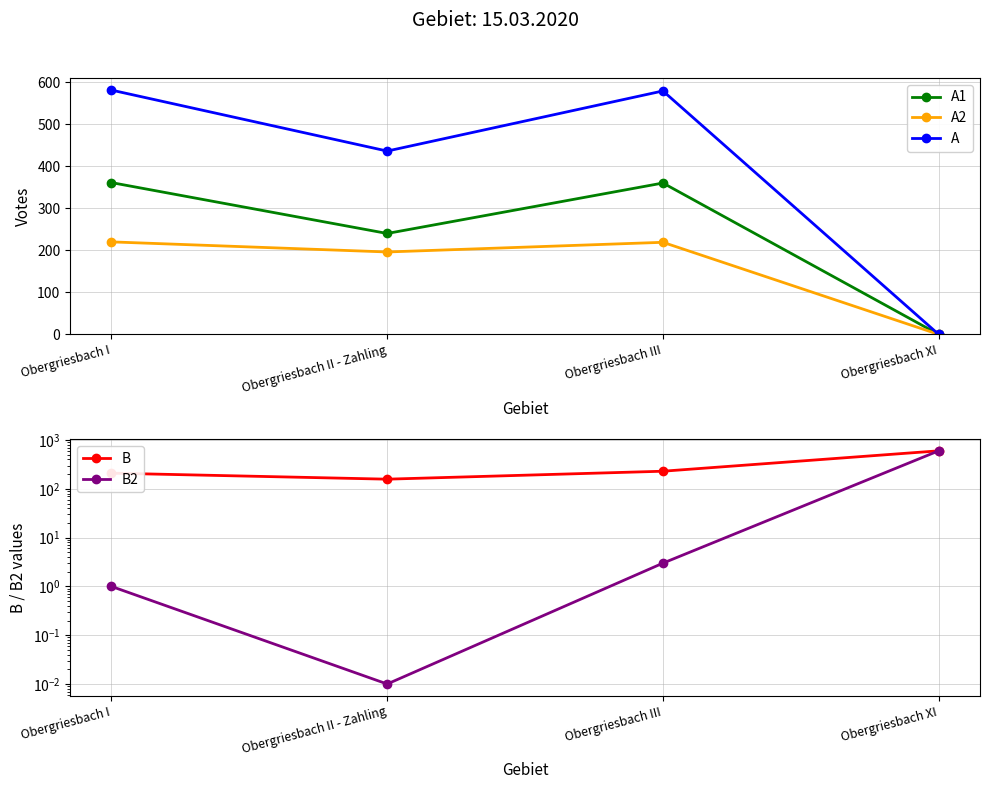

At which label does A1 reach its minimum?

Obergriesbach XI